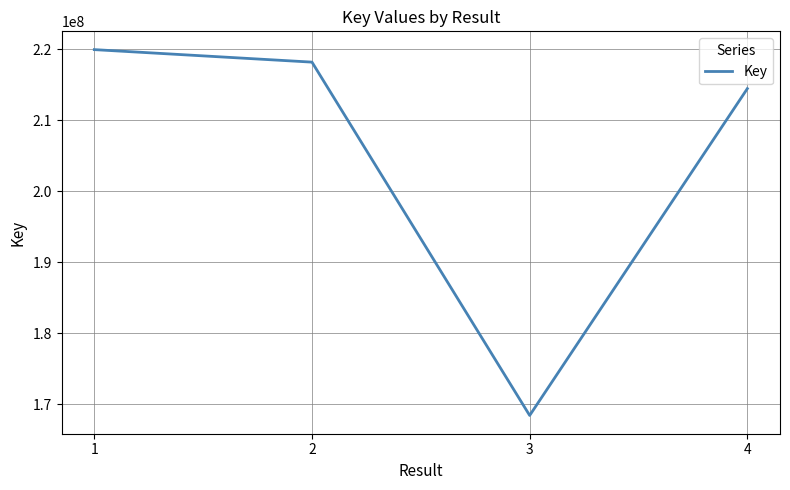

Is it true that the value at 4 is 214439545?

True